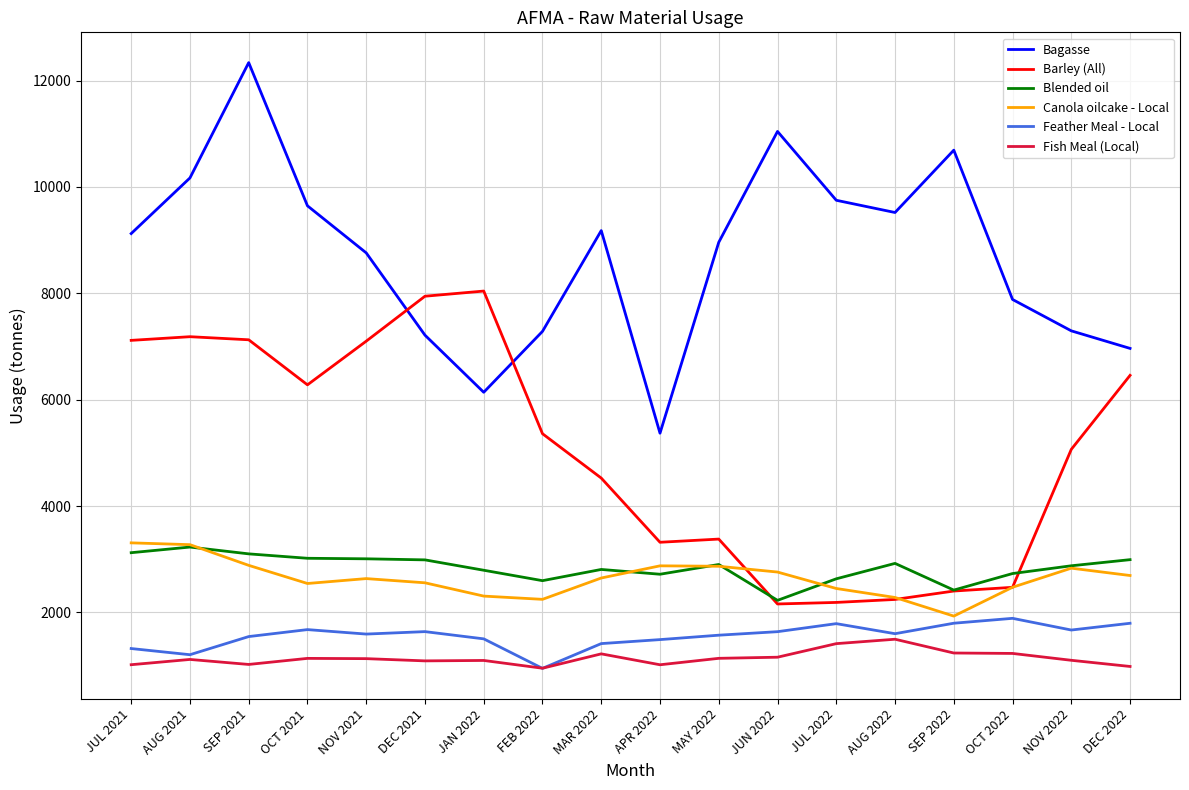

Which series has the largest range (max minus min)?

Bagasse